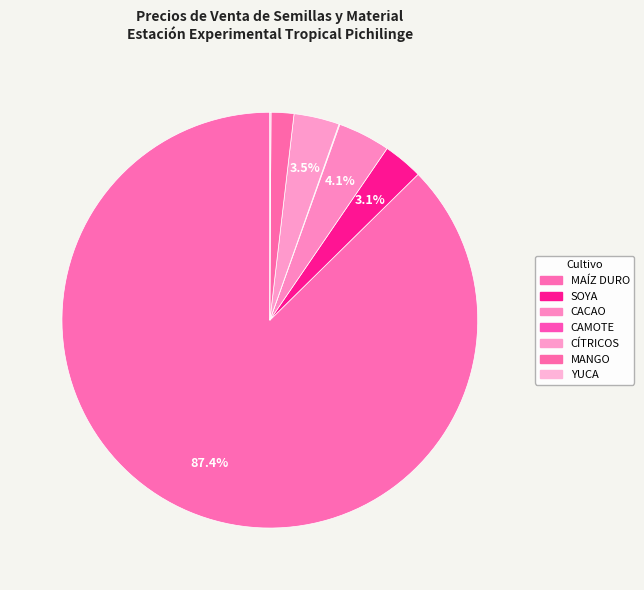

To the nearest percent, what is the difference between the largest and smallest slice percentages?

87%